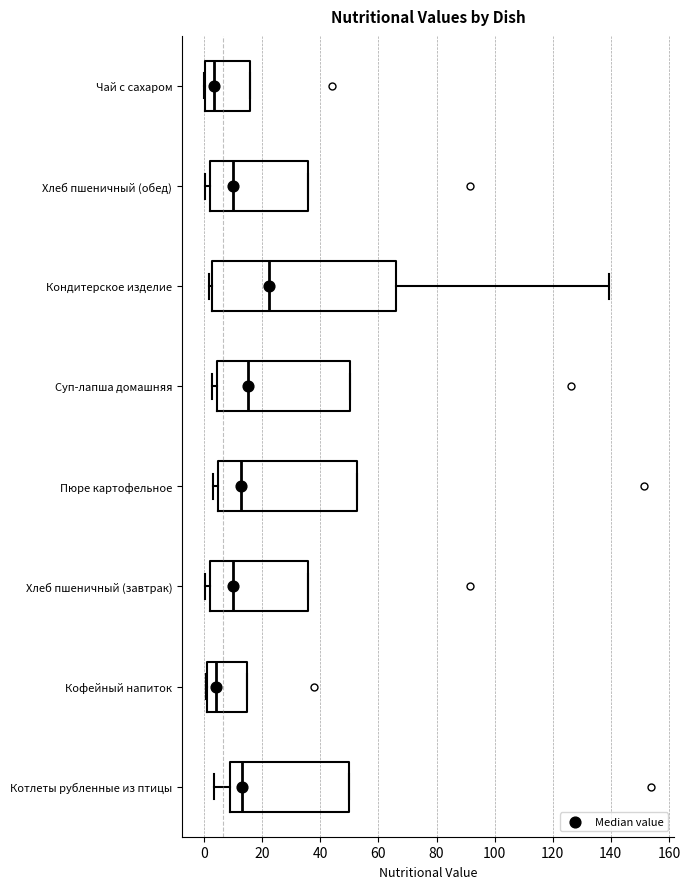

Which box's median line is the furthest to the right?

Кондитерское изделие